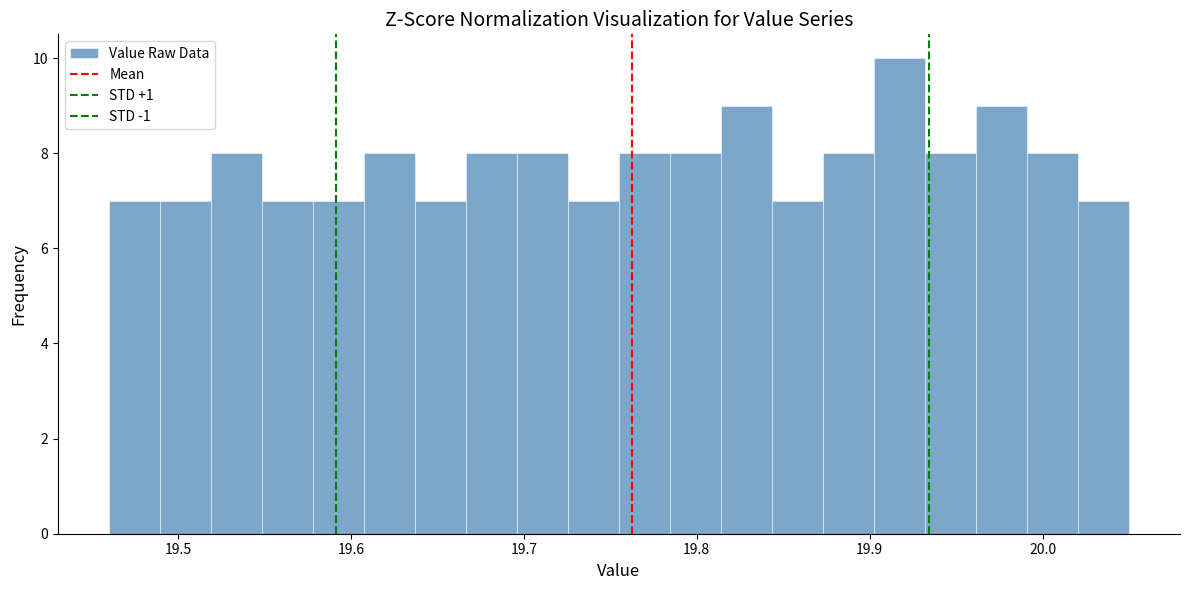

Read against the x-axis, roughly where is the centre of the tallest bar?

19.92